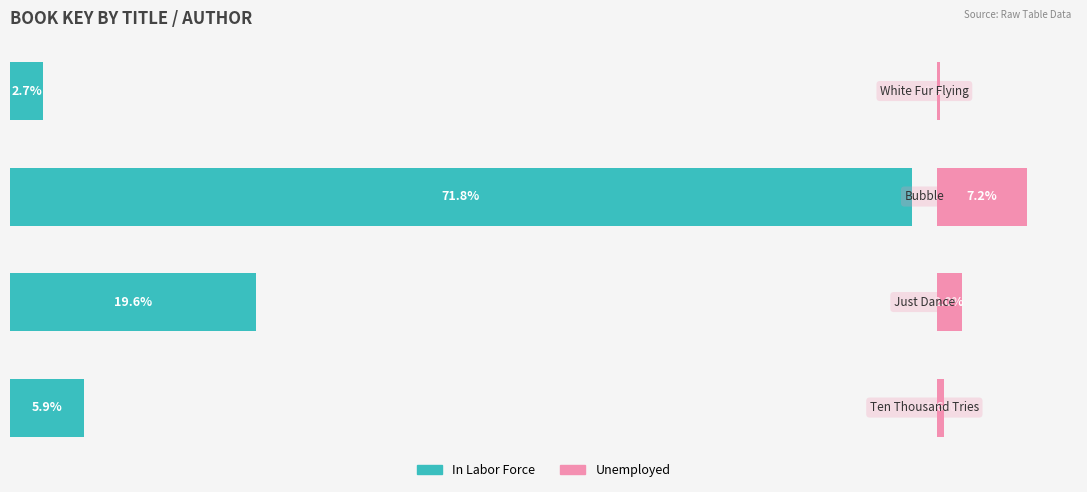

What is the average value of the In Labor Force series?

25.0